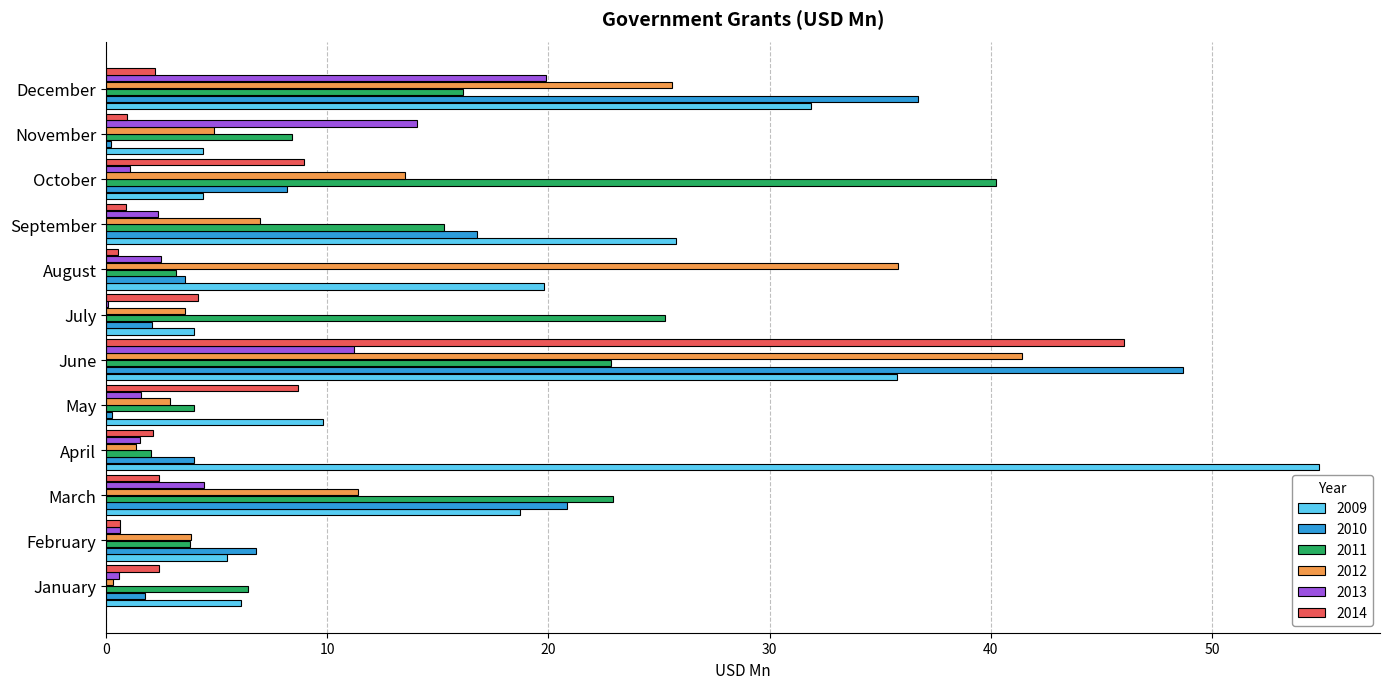

The 2012 series shows 7.1 at November. True or false?

False